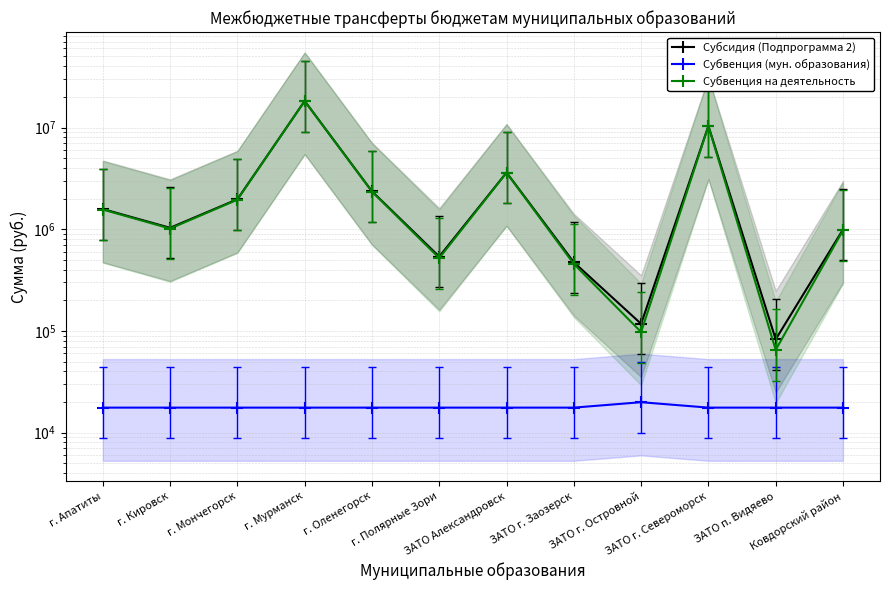

Reading right to left, transcribe all the data shown in this chart.

Субсидия (Подпрограмма 2): 993370	82670	10354065	117495	472970	3608380	538020	2359420	18231620	1969120	1032400	1578820
Субвенция (мун. образования): 17620	17620	17620	19920	17620	17620	17620	17620	17620	17620	17620	17620
Субвенция на деятельность: 975750	65050	10336445	97575	455350	3590760	520400	2341800	18214000	1951500	1014780	1561200